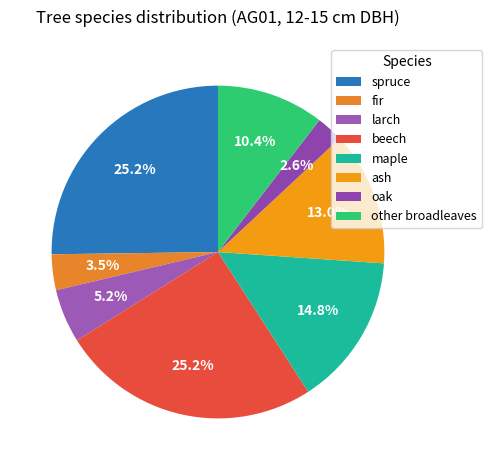

Is it true that ash is 2% of the pie?

False